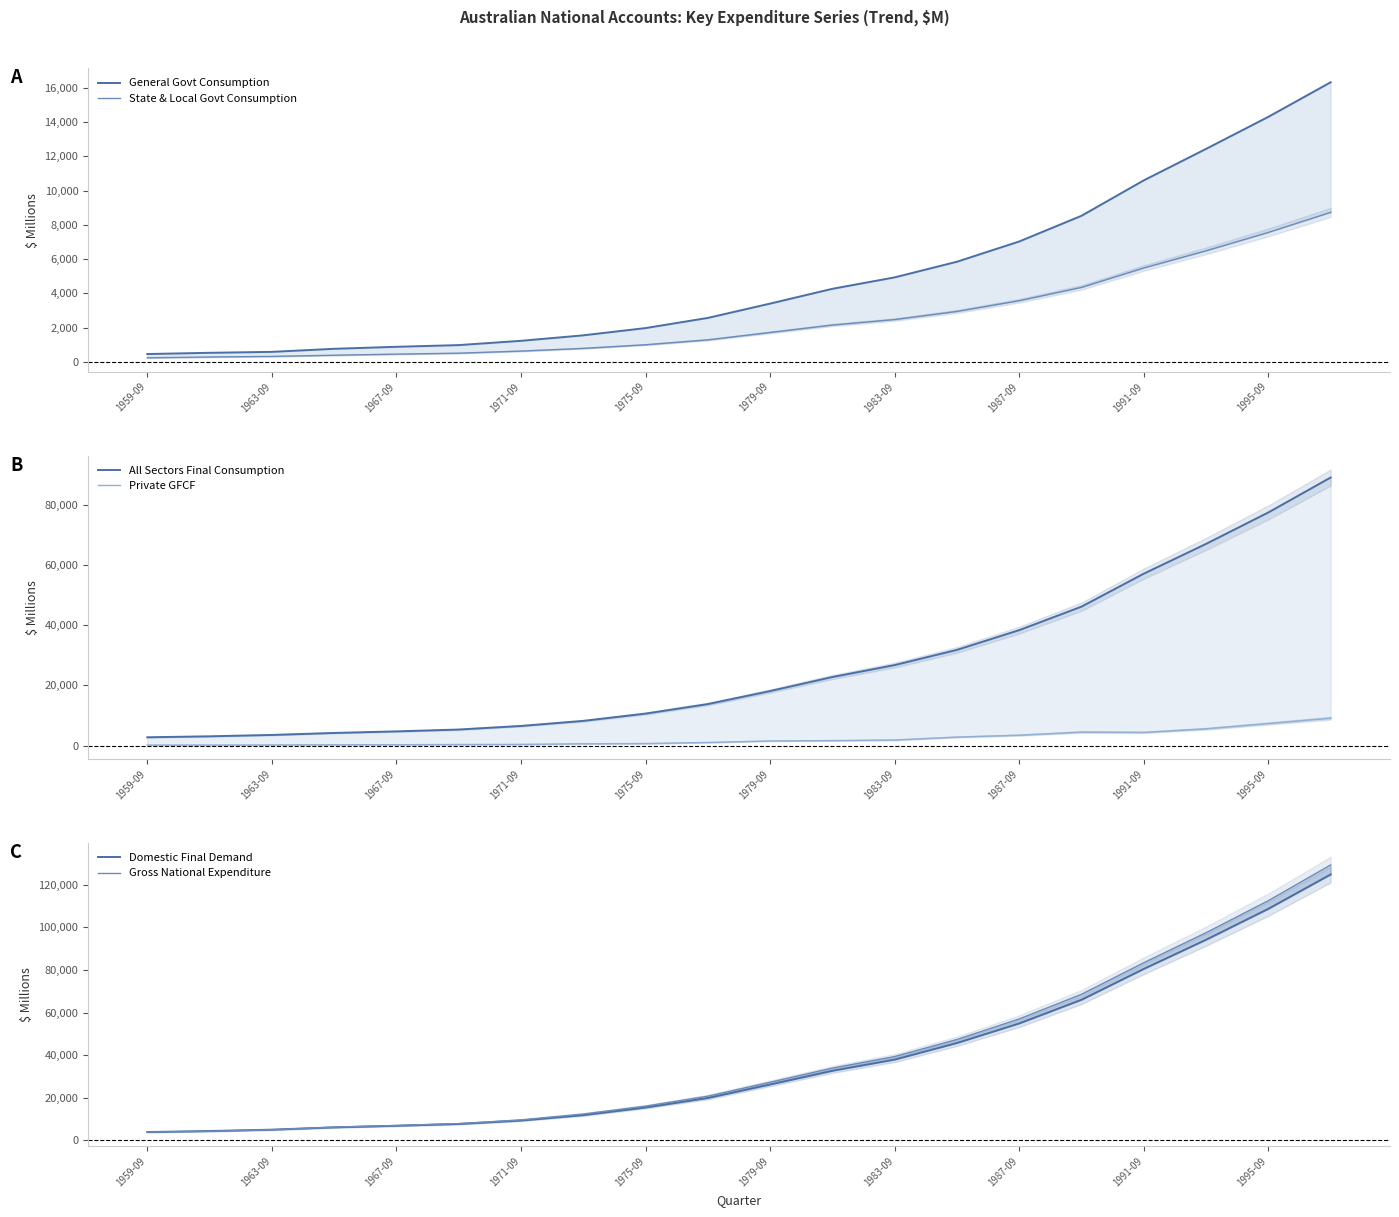

True or false: All Sectors Final Consumption has a value of 1440 at 1979-09.

False